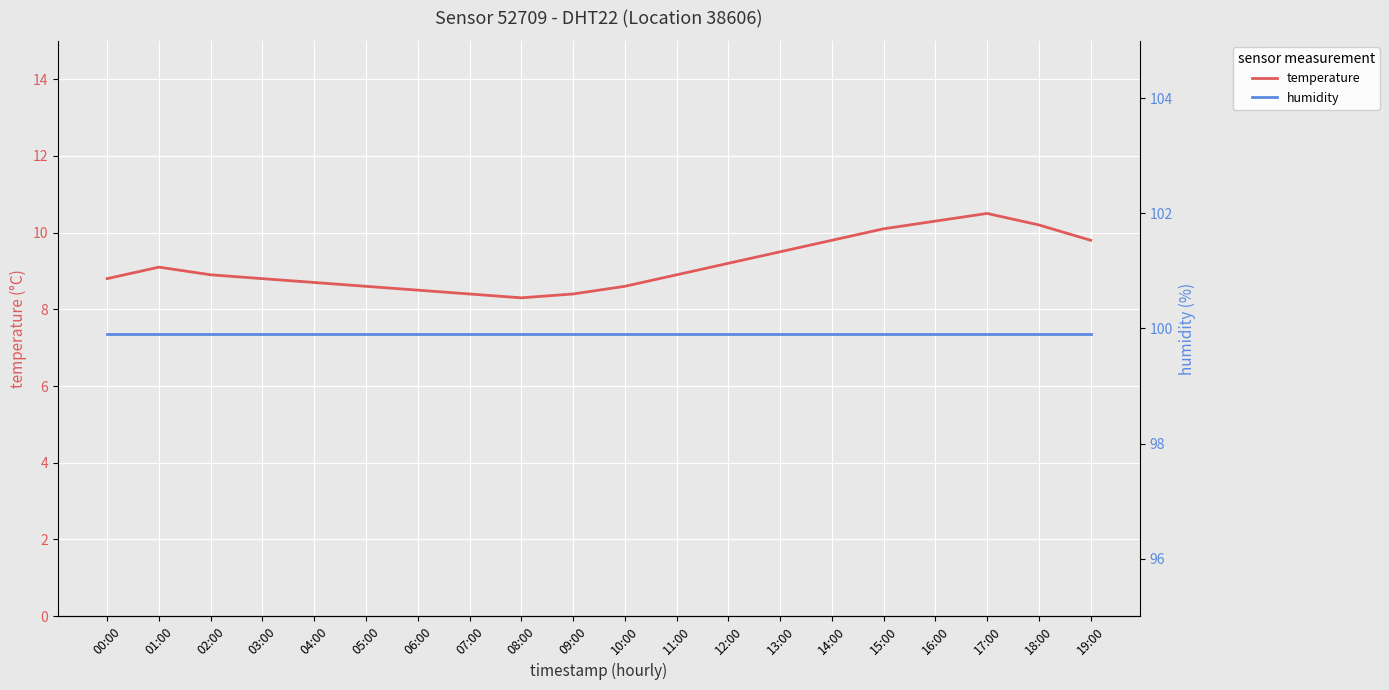

Rank the series by their maximum value, from highest to lowest.

humidity, temperature